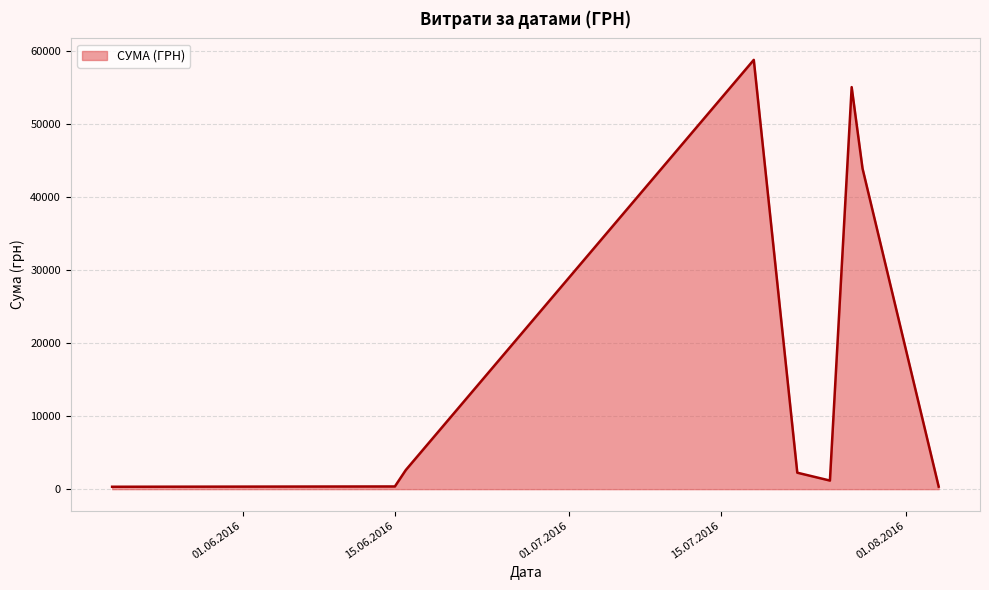

What is the greatest value displayed?

58840.0